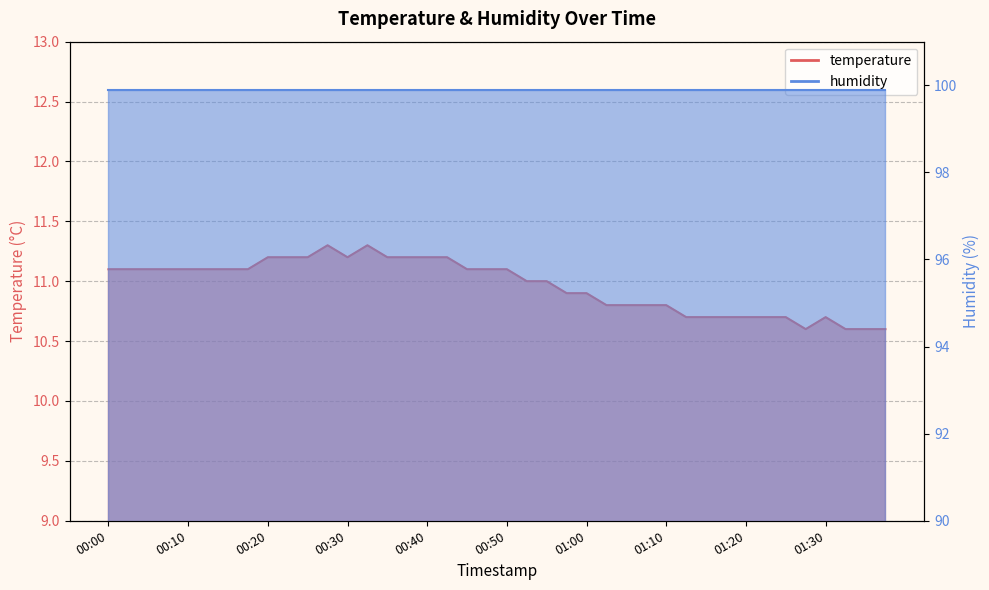

Reading left to right, transcribe all the data shown in this chart.

00:00=11.1	00:03=11.1	00:05=11.1	00:08=11.1	00:10=11.1	00:13=11.1	00:15=11.1	00:18=11.1	00:20=11.2	00:23=11.2	00:26=11.2	00:28=11.3	00:30=11.2	00:33=11.3	00:35=11.2	00:38=11.2	00:40=11.2	00:43=11.2	00:45=11.1	00:48=11.1	00:50=11.1	00:53=11.0	00:55=11.0	00:58=10.9	01:00=10.9	01:03=10.8	01:05=10.8	01:08=10.8	01:10=10.8	01:13=10.7	01:15=10.7	01:18=10.7	01:20=10.7	01:23=10.7	01:25=10.7	01:28=10.6	01:30=10.7	01:33=10.6	01:35=10.6	01:38=10.6